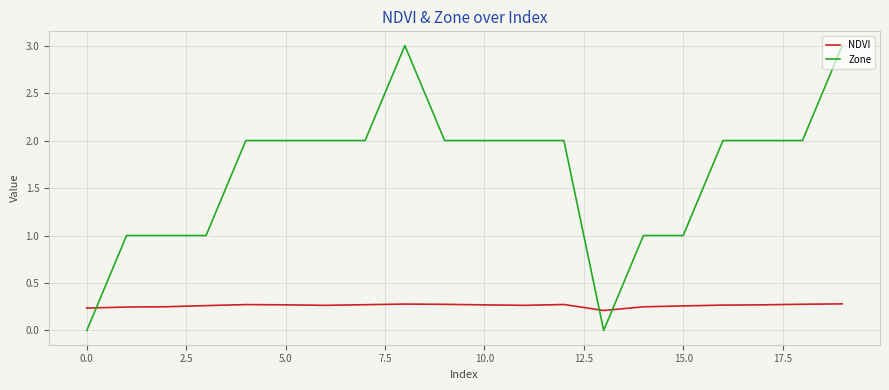

Which series has the widest spread of values?

Zone